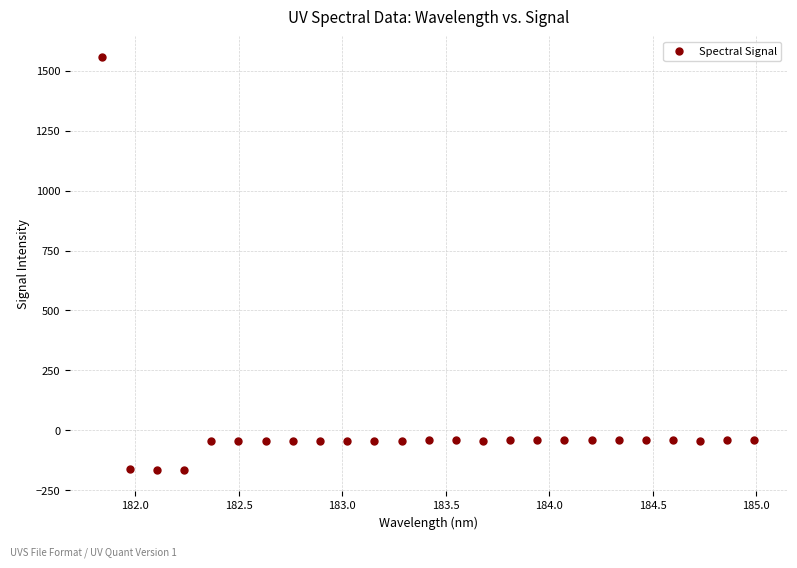

What is the range of X values (max minus min)?

3.1